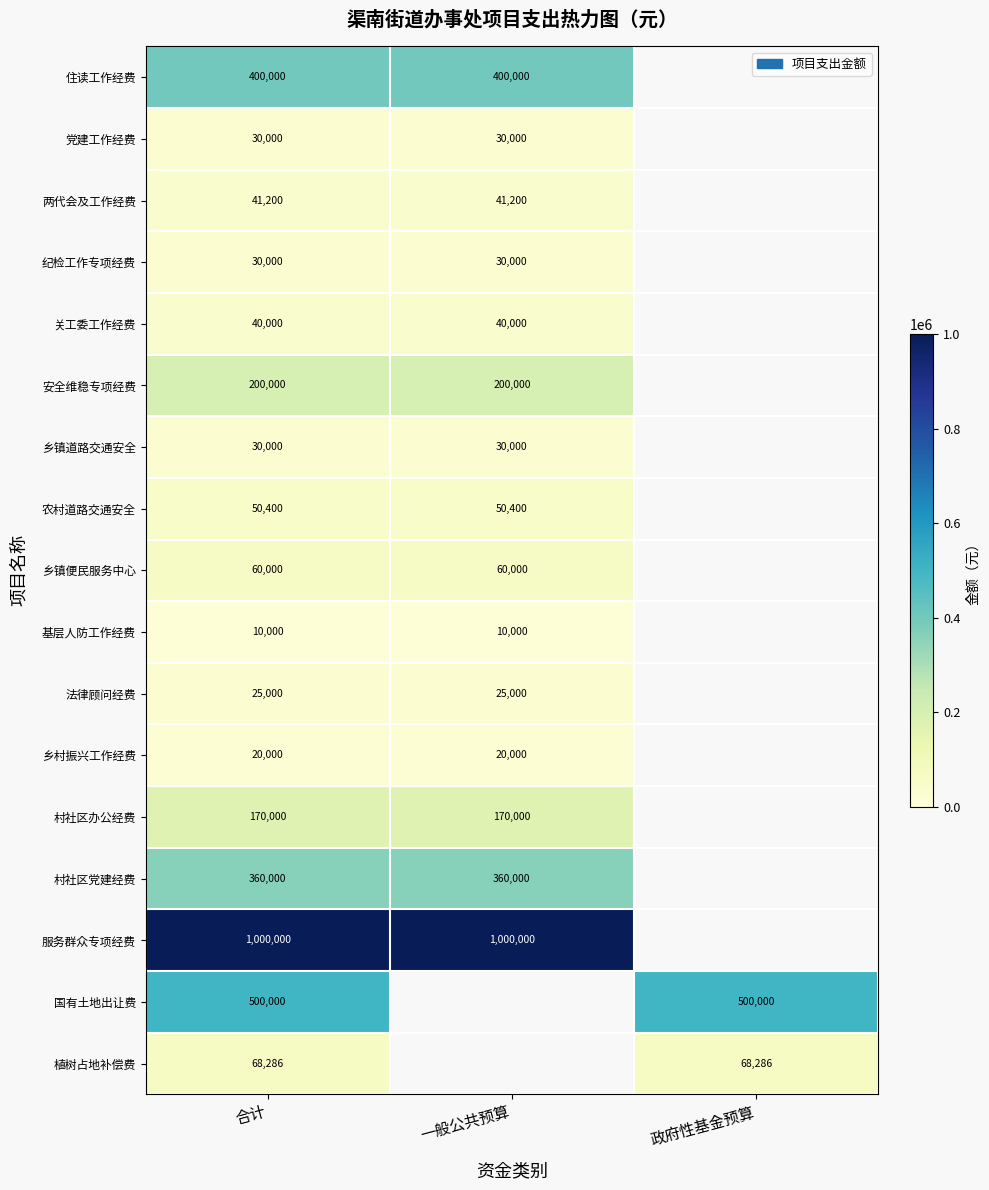

At which category is the sum across all series the highest?

合计